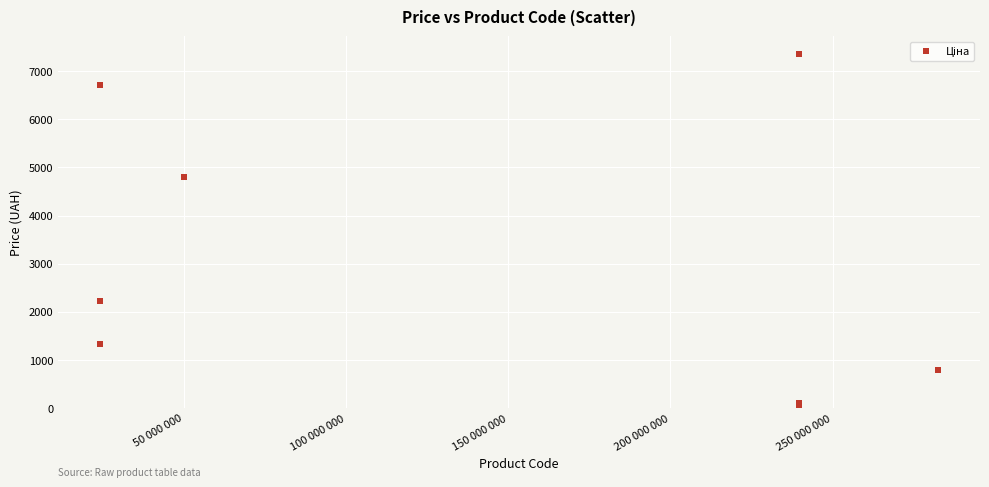

What Y value in the scatter plot is closest to 3707?

4796.4